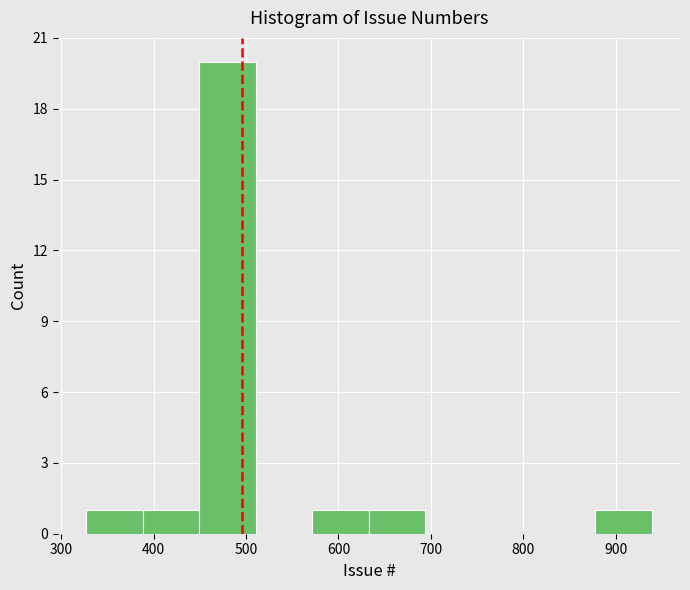

How tall is the bar that spans 330 to 390 on the x-axis? Neither the bar edges nor the heights are printed on the chart, so give them approximately, as read against the axes.

1